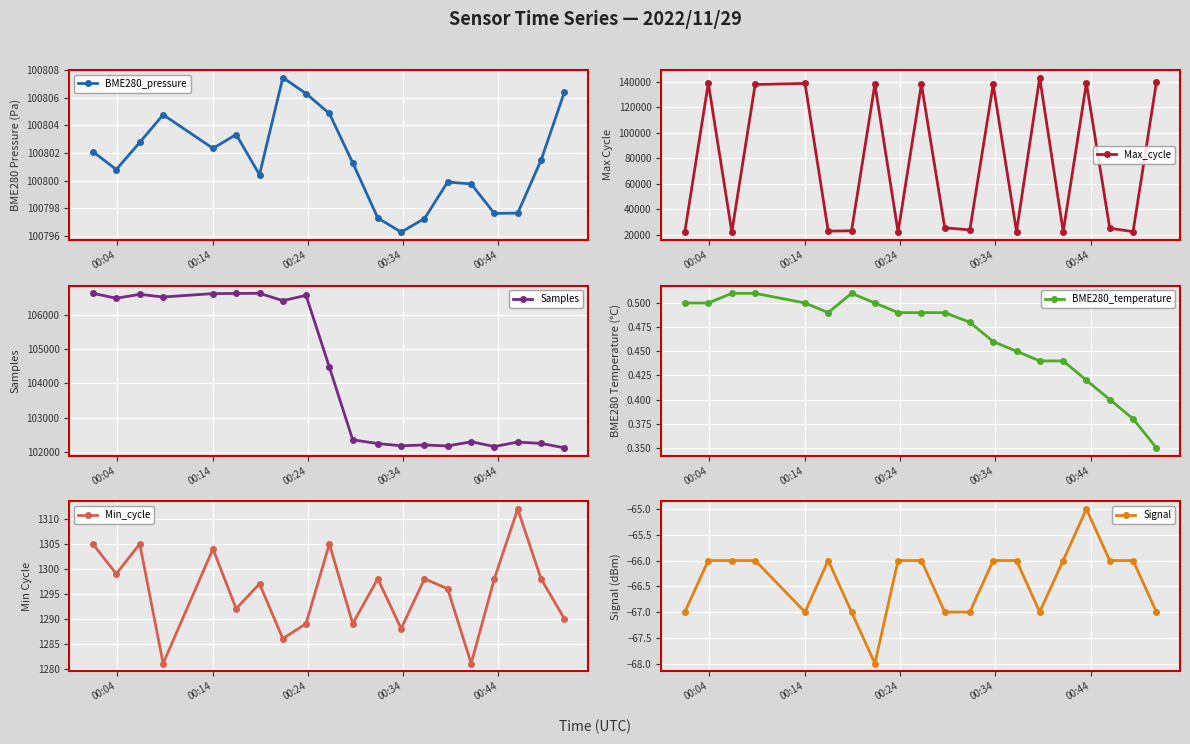

How many BME280_temperature values are between 0 and 1?

20